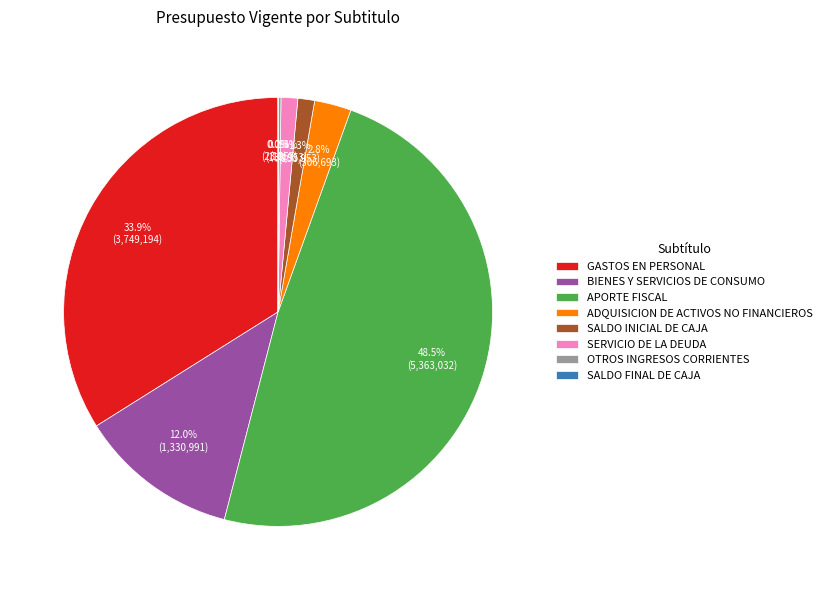

What is the largest slice in the pie chart?

APORTE FISCAL